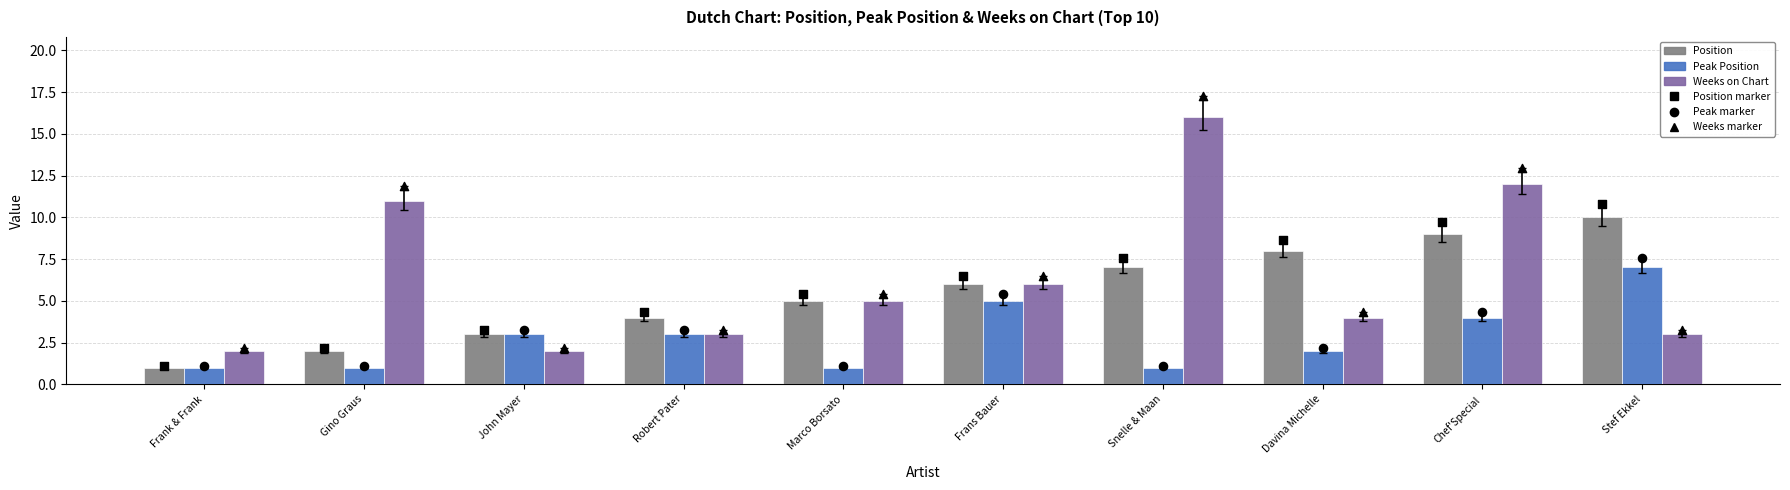

At how many categories does at least one series exceed 2?

10